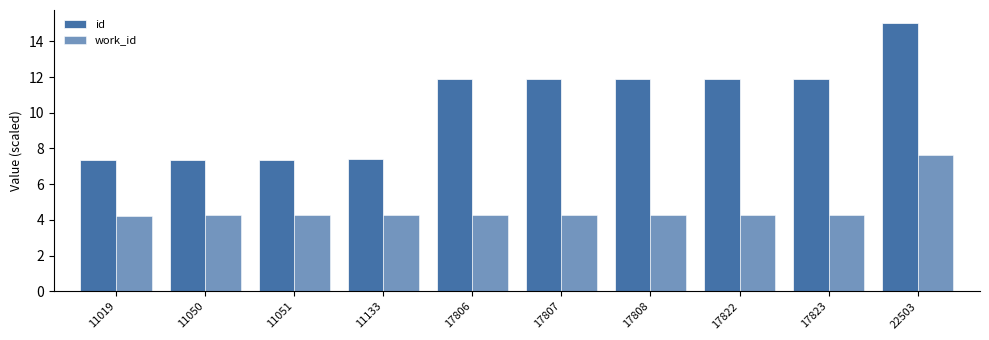

How many data points in id are above 11?

6